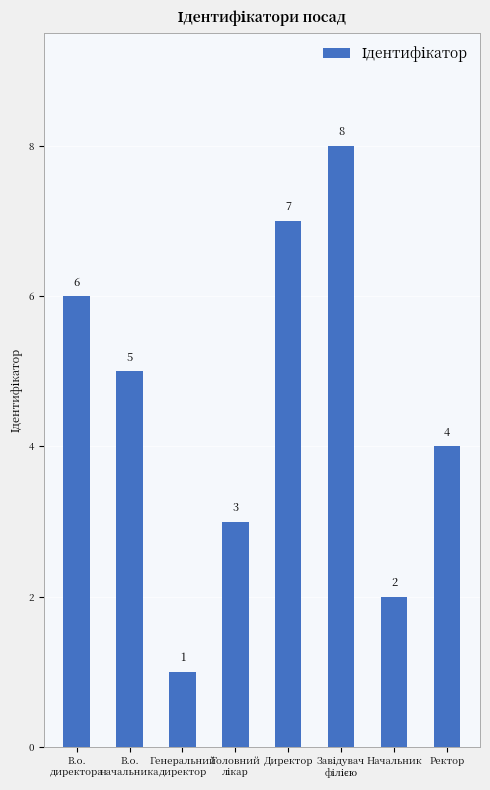

What is the greatest value displayed?

8